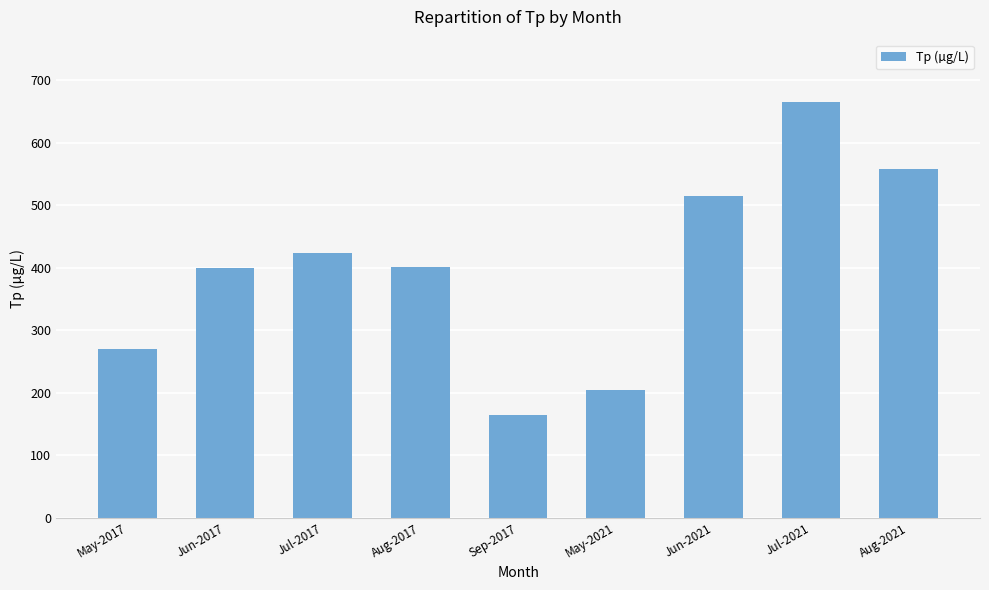

Between Jul-2017 and Jun-2021, which is larger?

Jun-2021